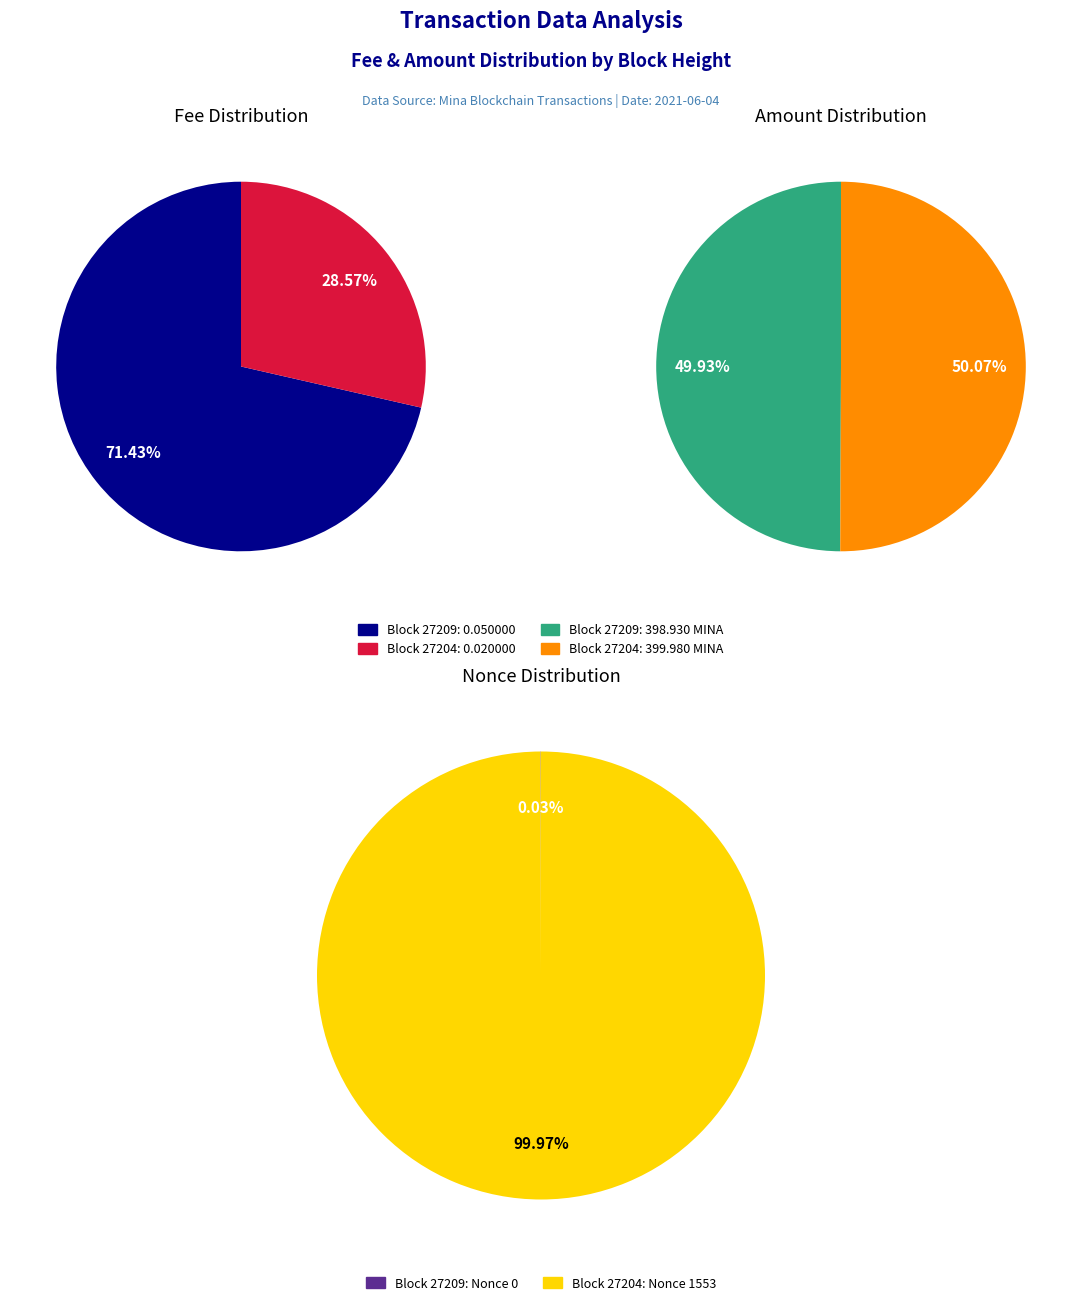

To the nearest percent, what percentage of the pie is 27204?

29%